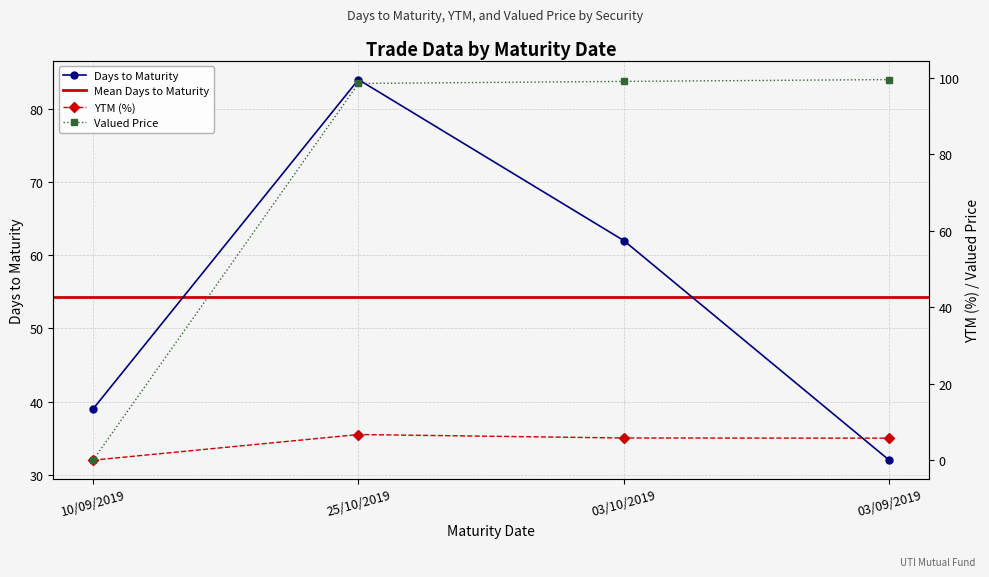

What is the label of the 2nd point from the right?

03/10/2019